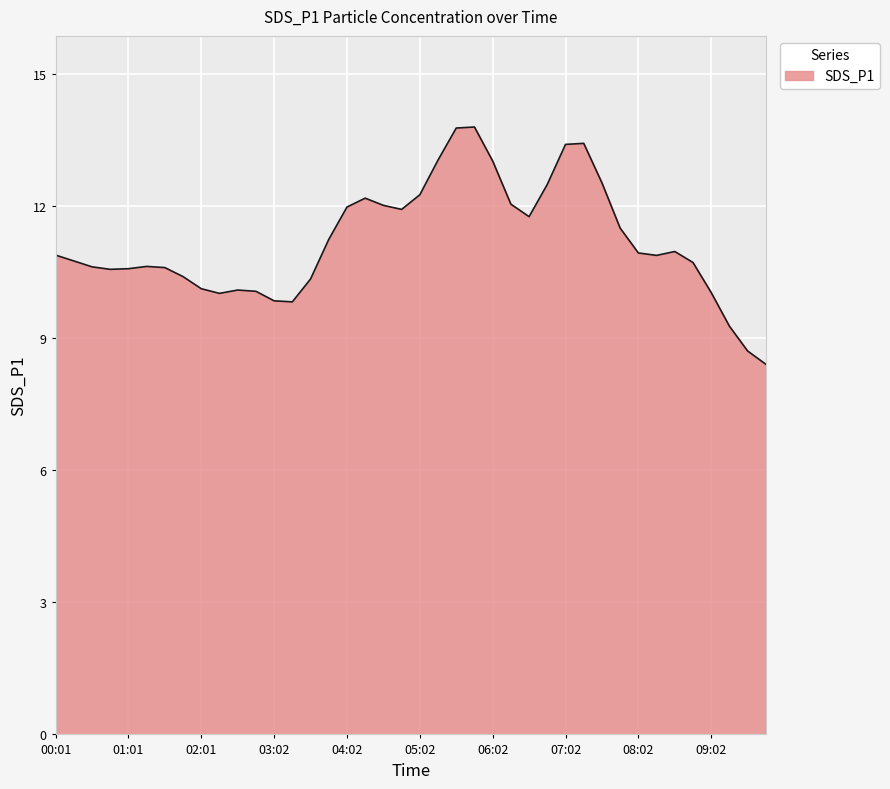

What is the difference between the maximum and minimum values?

5.4